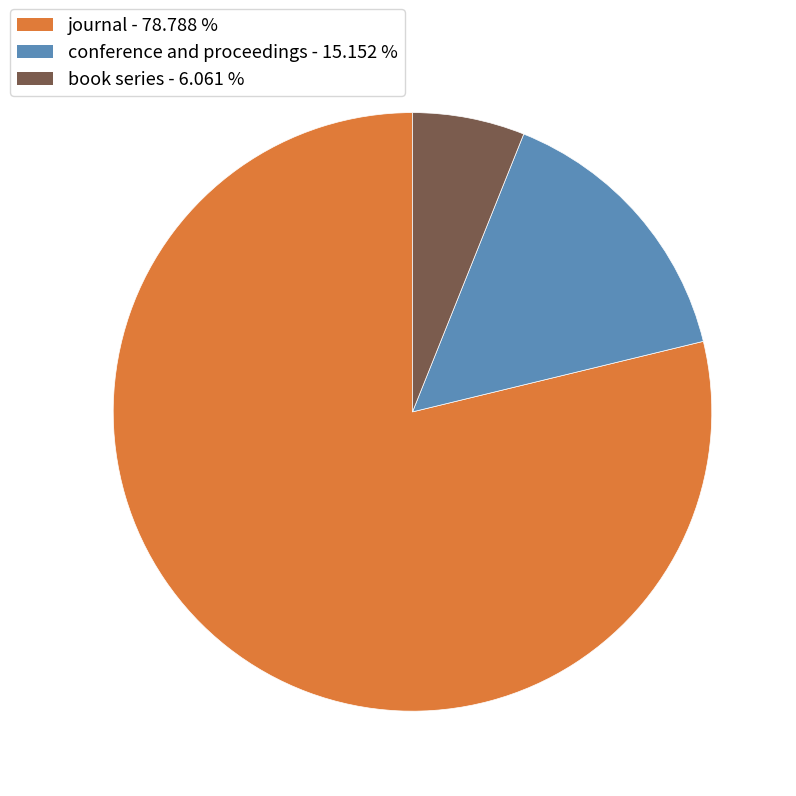

Rank the categories by value from lowest to highest.

book series, conference and proceedings, journal